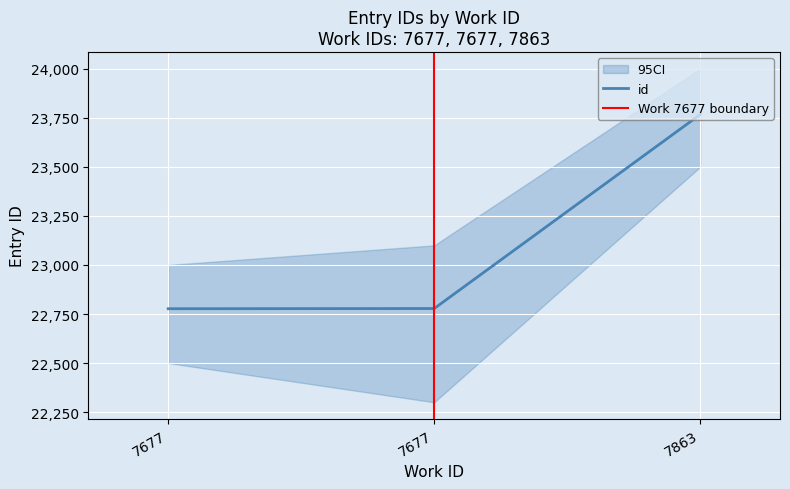

Reading left to right, transcribe all the data shown in this chart.

22777	22778	23767